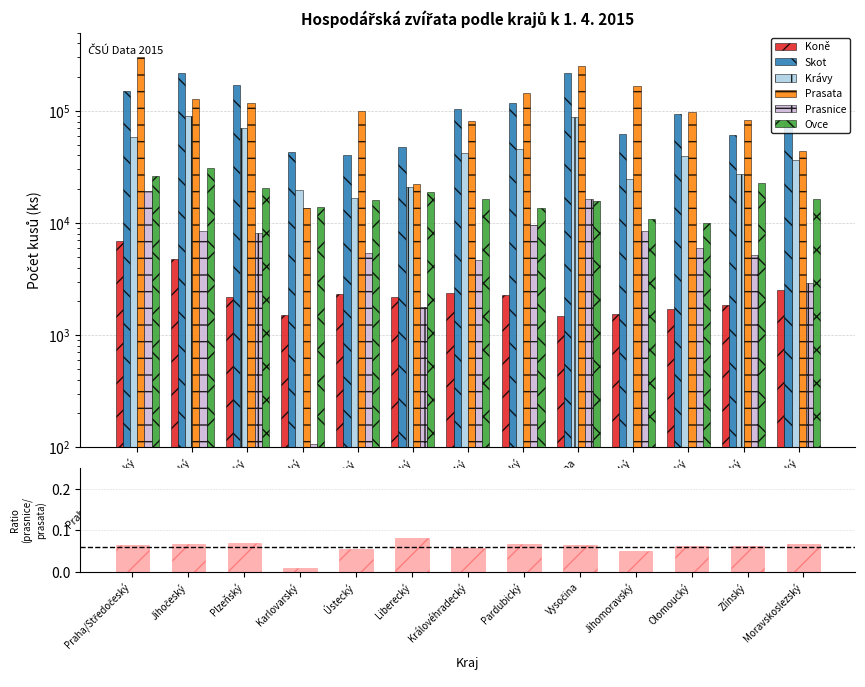

What is the label of the 7th bar from the right?

Královéhradecký